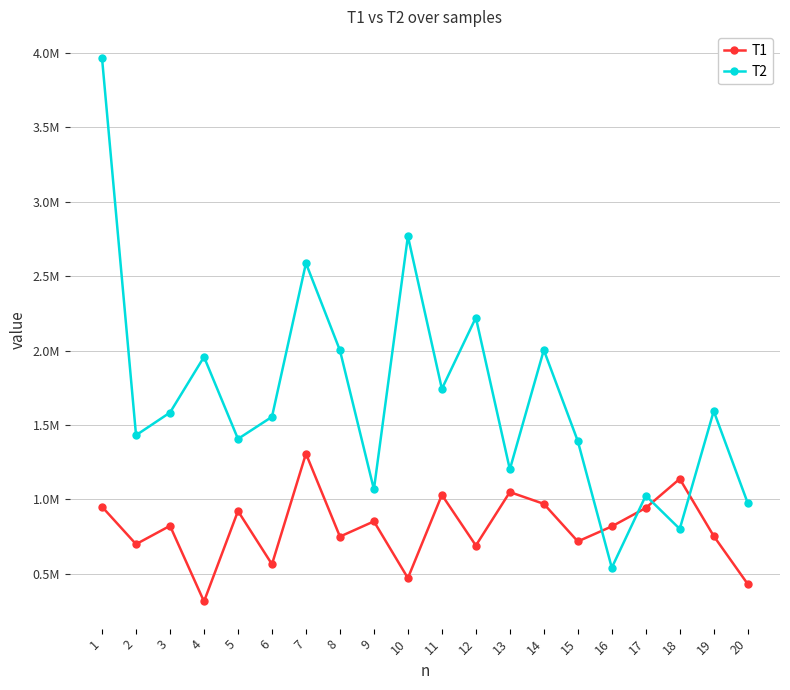

Does the chart display data point markers on the line(s)?

Yes